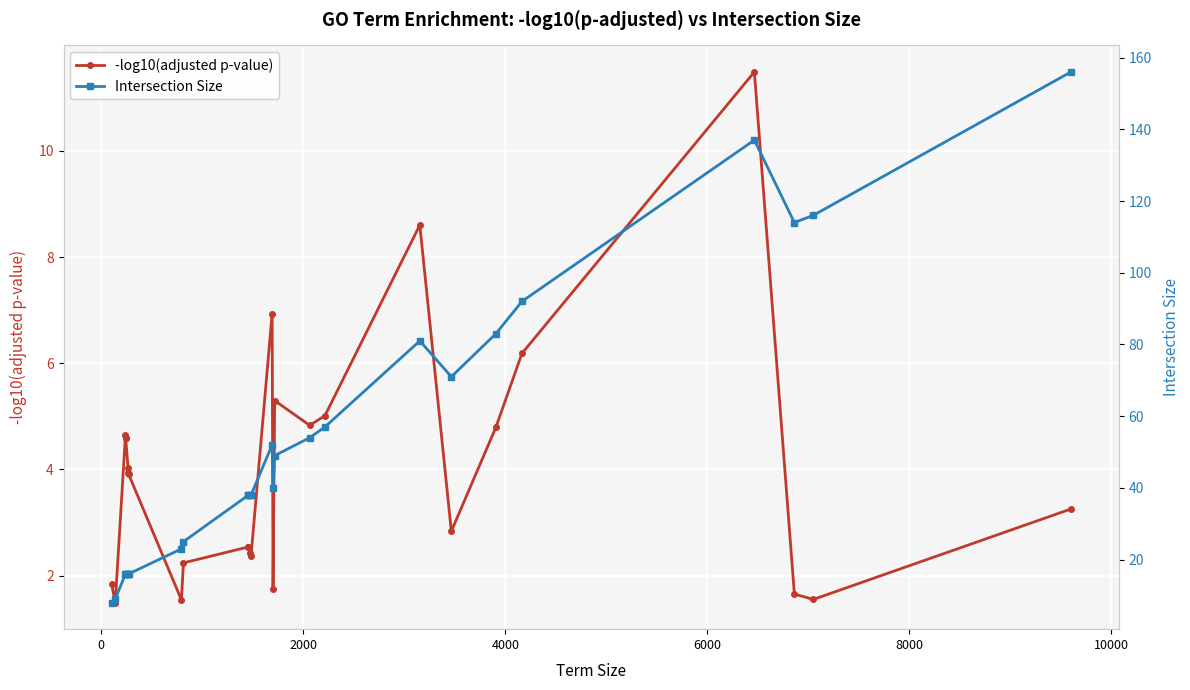

True or false: -log10(adjusted p-value) and Intersection Size cross at least once.

False